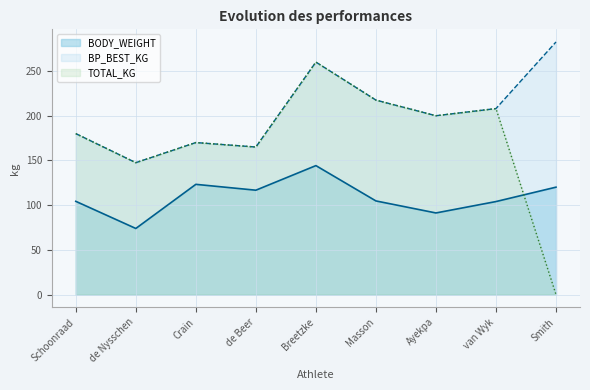

How many interior local valleys does the TOTAL_KG series have?

3